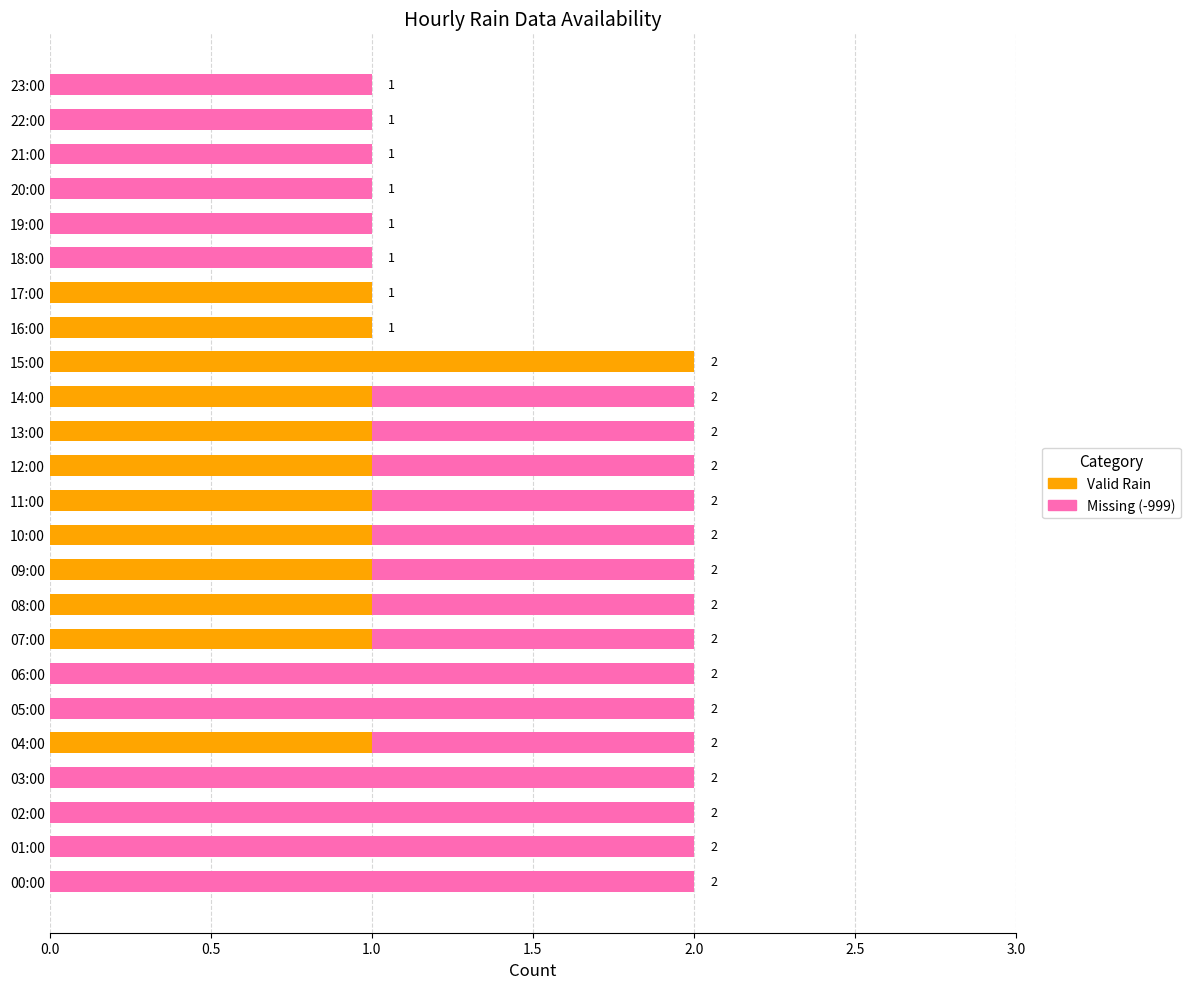

The value of Valid (rain>=0) at 07:00 is 1. True or false?

True